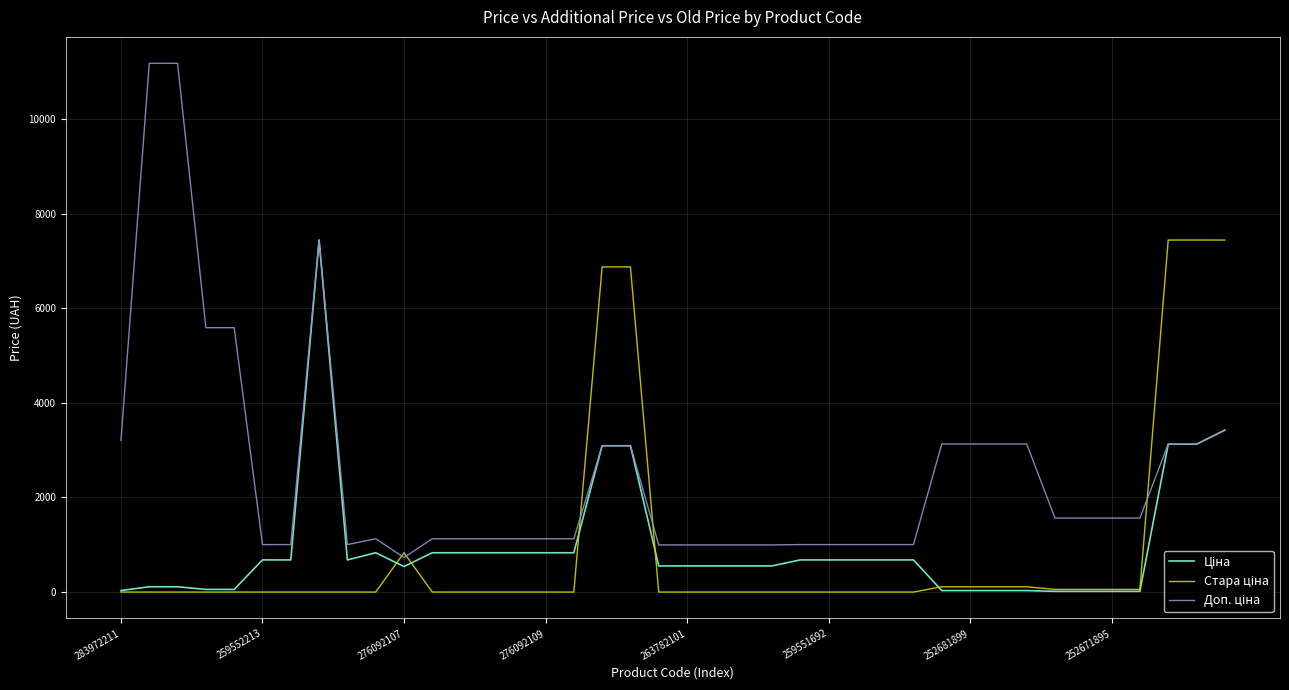

What is the maximum value shown in the chart?

11182.0